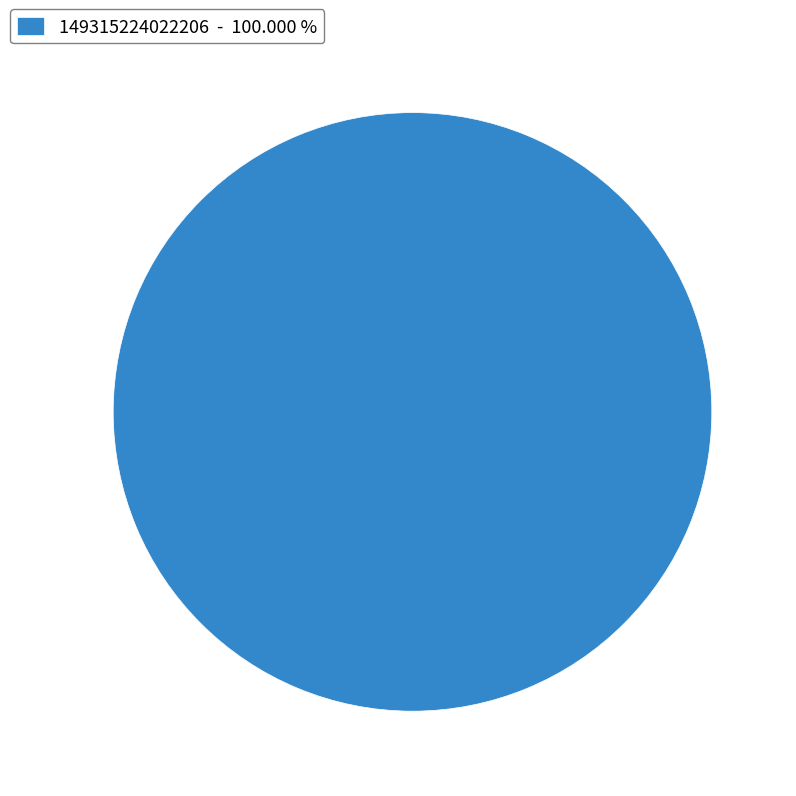

What is the majority slice?

149315224022206 - 100.000 %